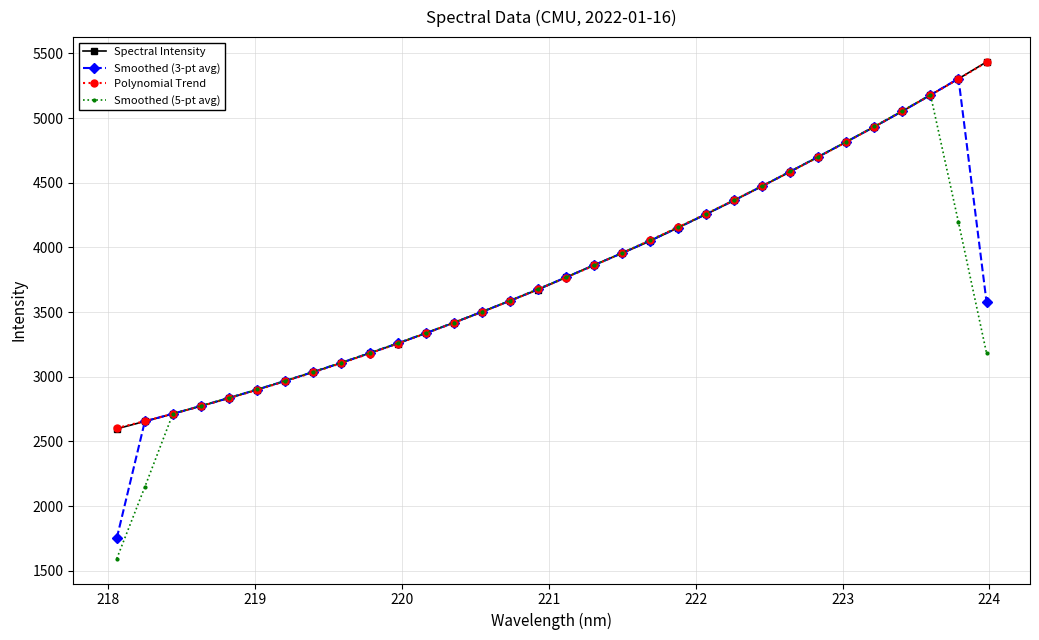

What is the greatest value displayed?

5434.5